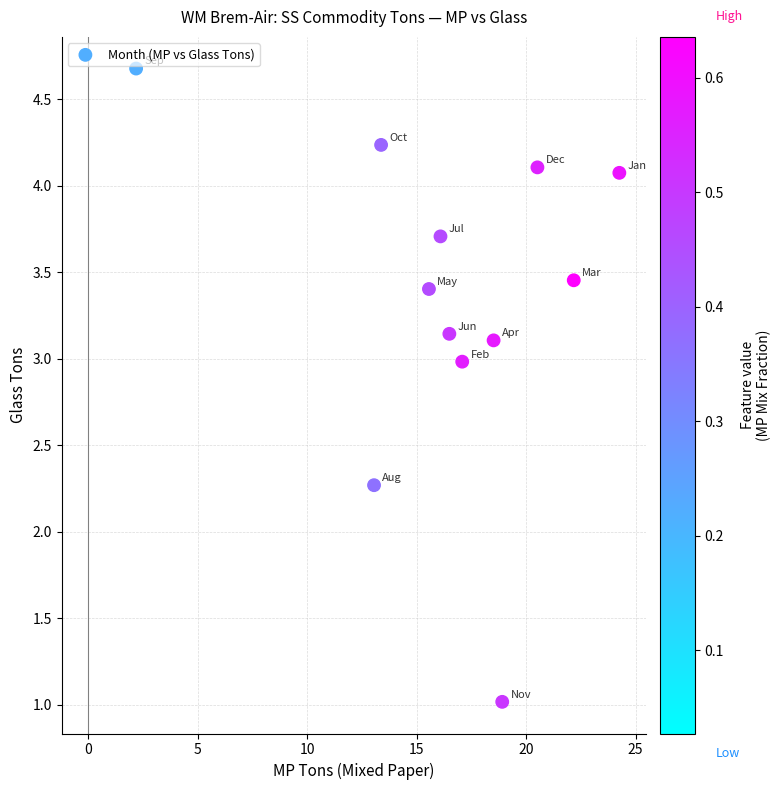

What is the range of Y values (max minus min)?

3.7